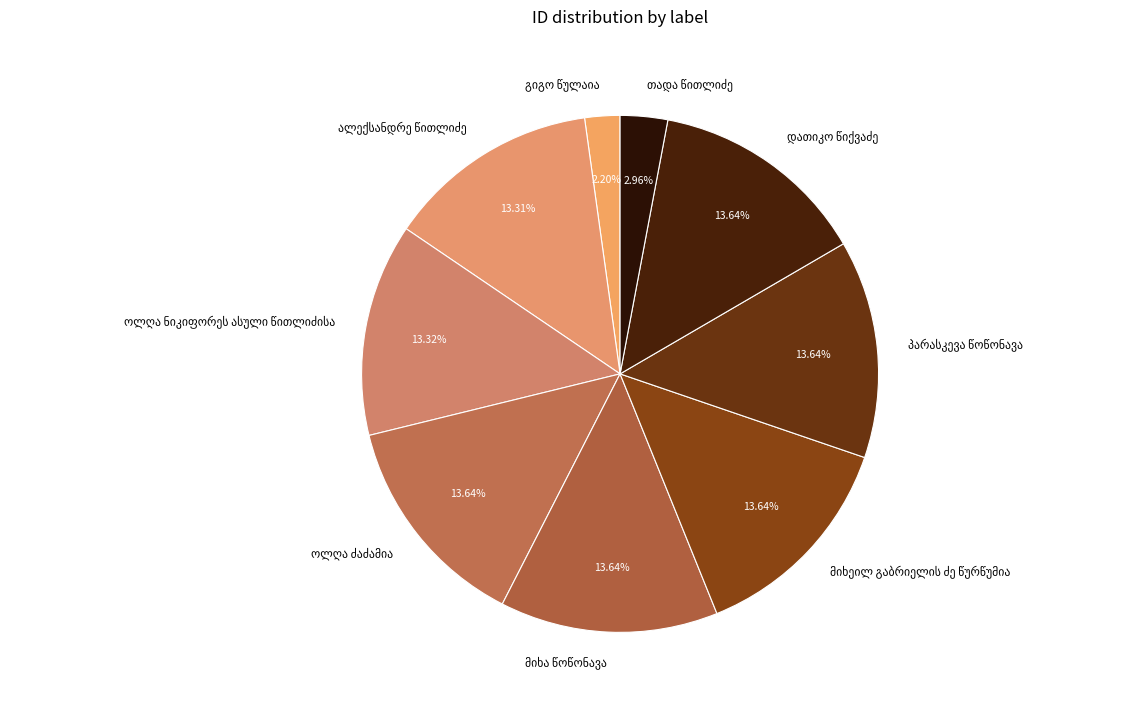

To the nearest percent, what is the average slice percentage?

11%